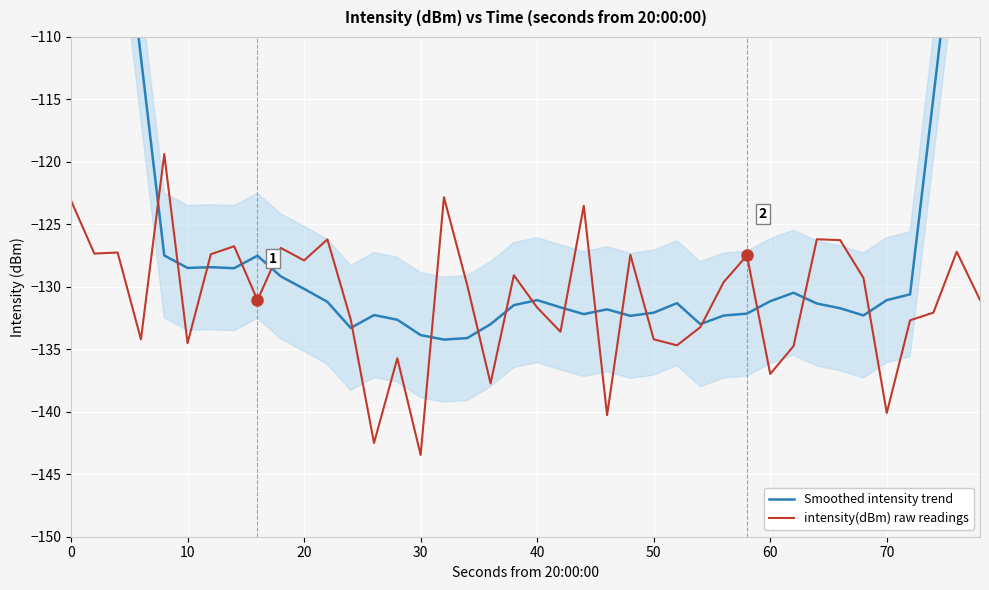

Which category has the lowest value in the intensity(dBm) raw readings series?

30